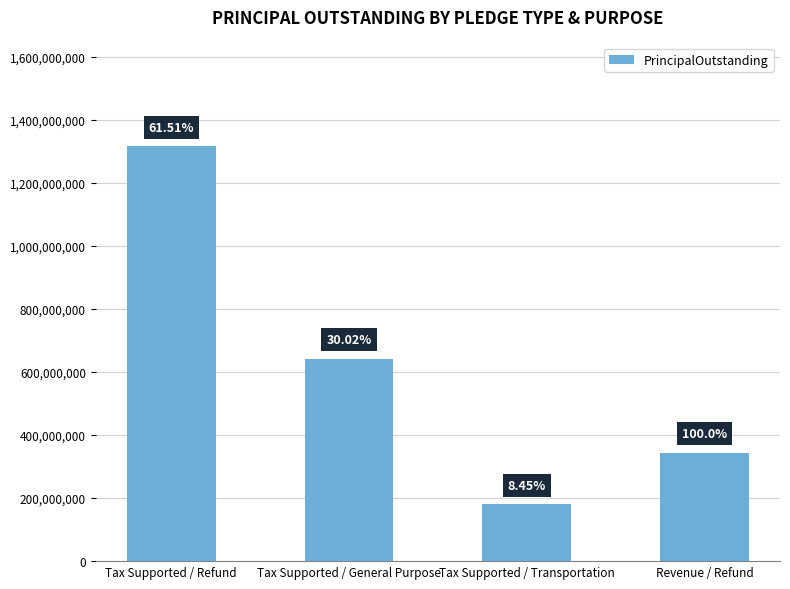

Are the bars horizontal?

No